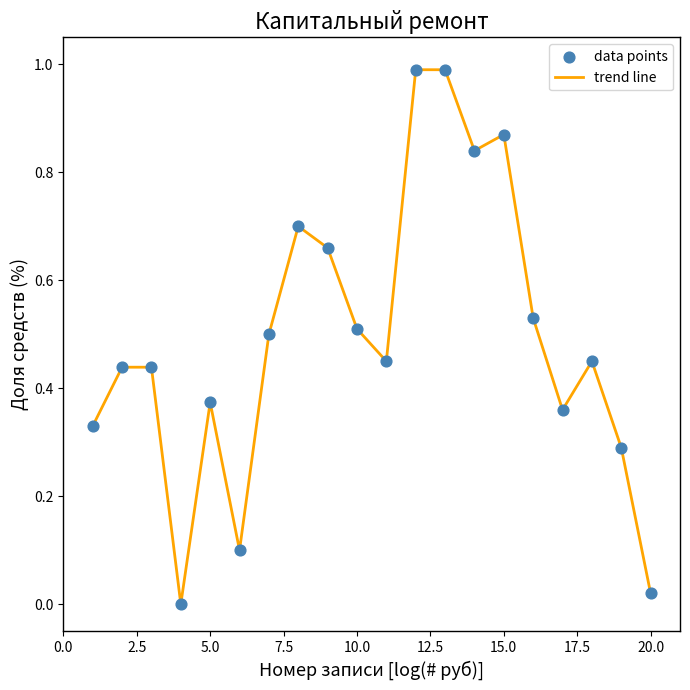

What is the greatest value displayed?

1.0